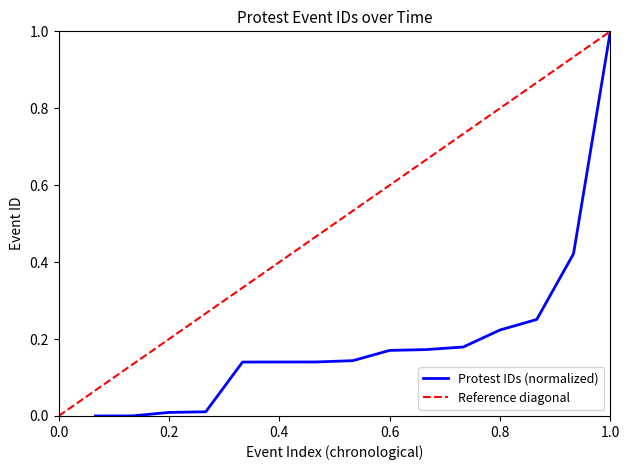

What is the maximum value shown in the chart?

1.0